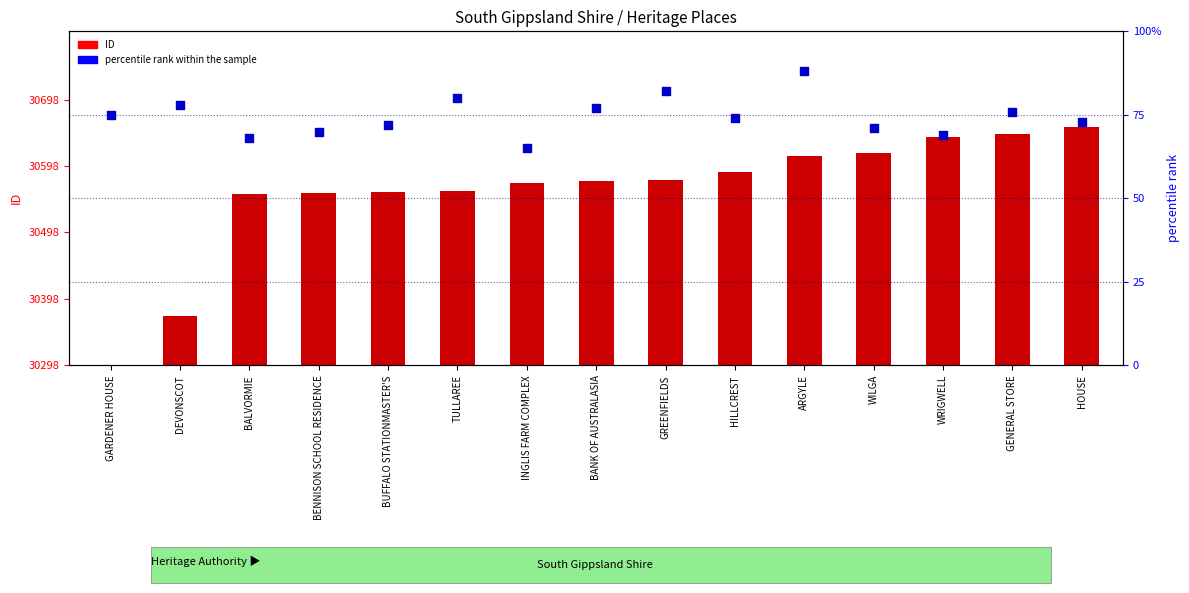

At which category is the sum across all series the highest?

HOUSE